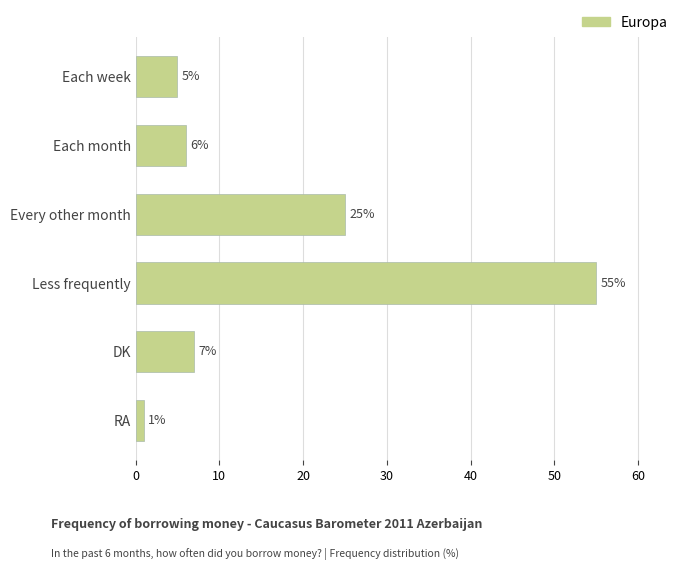

Reading bottom to top, list all the values displayed in this chart.

1	7	55	25	6	5